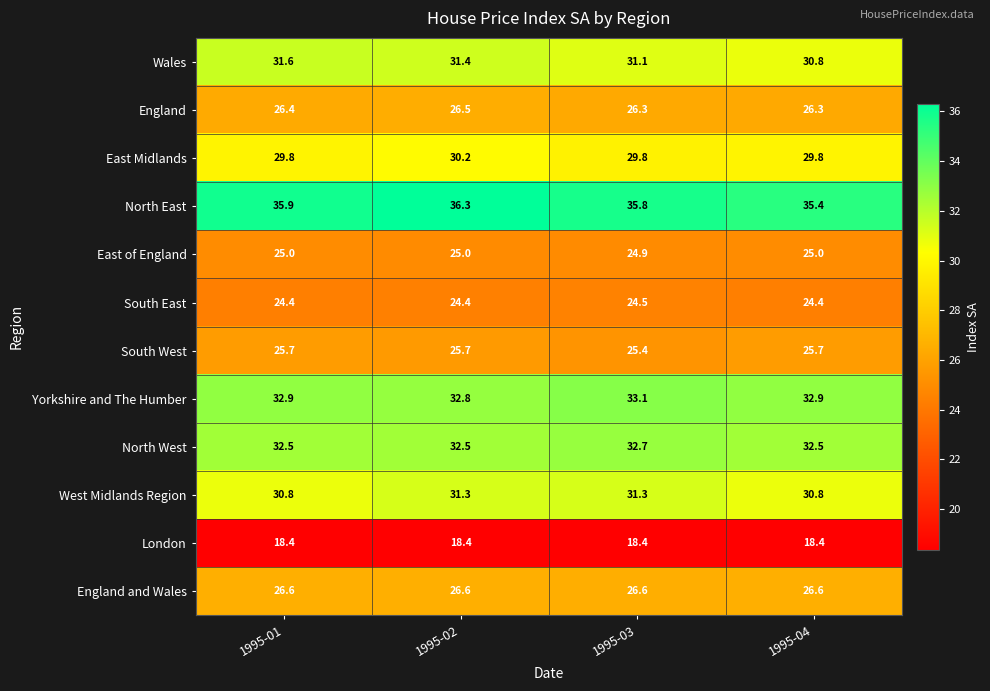

At which category is the sum across all series the highest?

1995-02